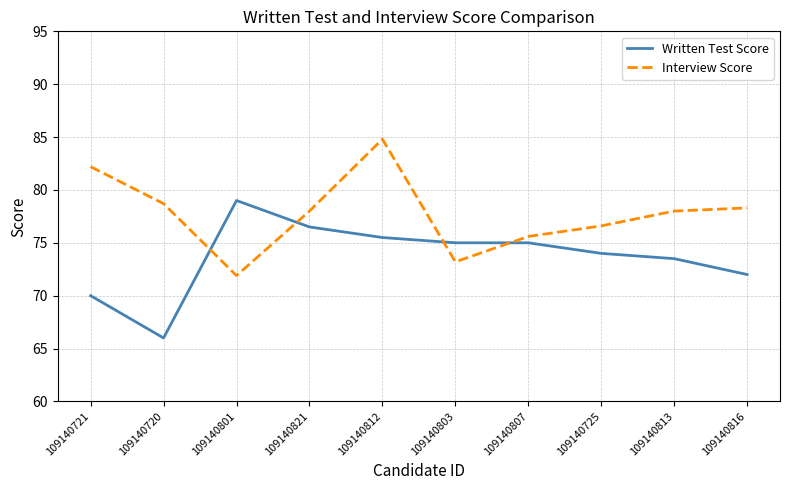

True or false: Written Test Score has a value of 24.3 at 109140812.

False